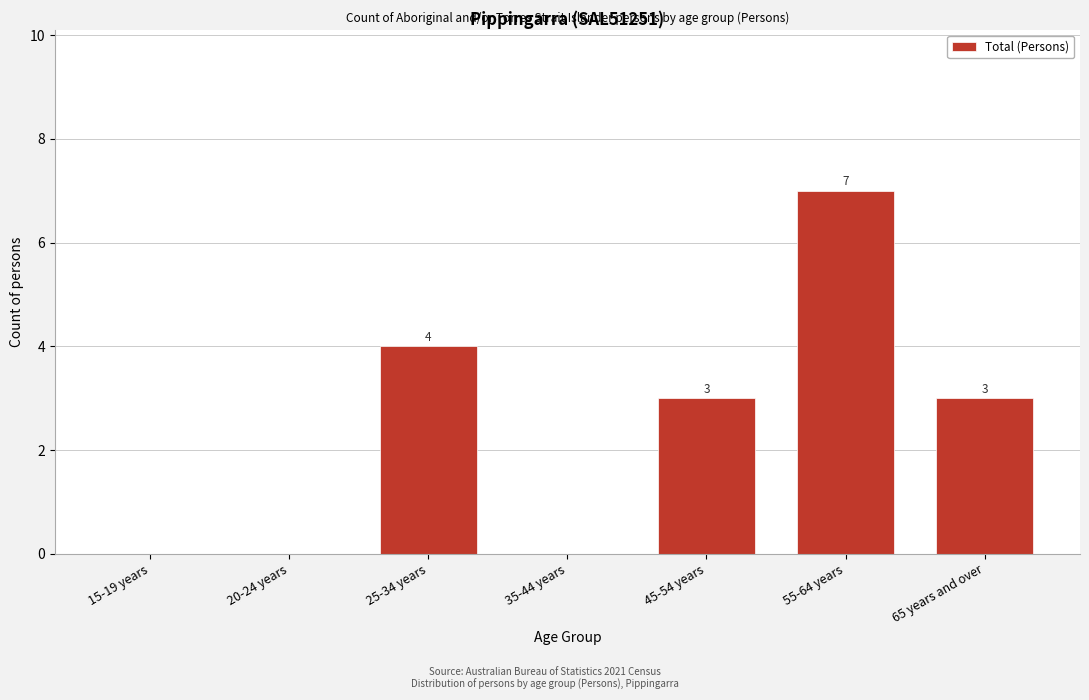

Reading left to right, transcribe all the data shown in this chart.

15-19 years=0	20-24 years=0	25-34 years=4	35-44 years=0	45-54 years=3	55-64 years=7	65 years and over=3